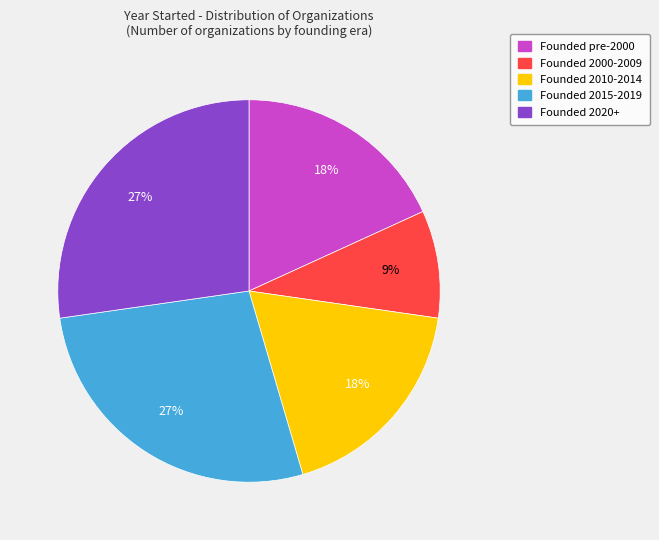

How many slices are in this pie chart?

5